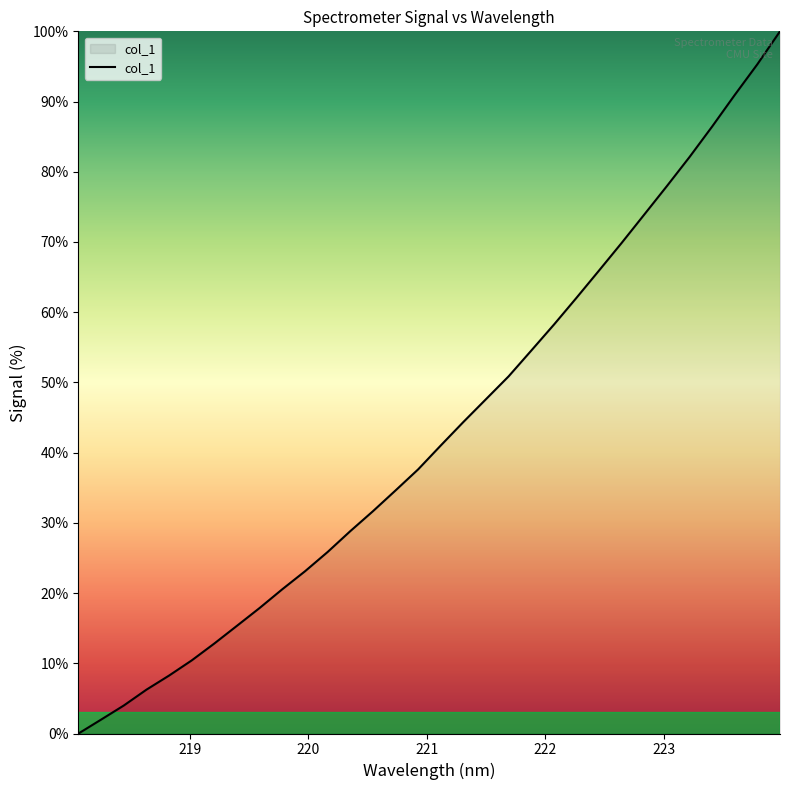

How many lines are shown in the chart?

1